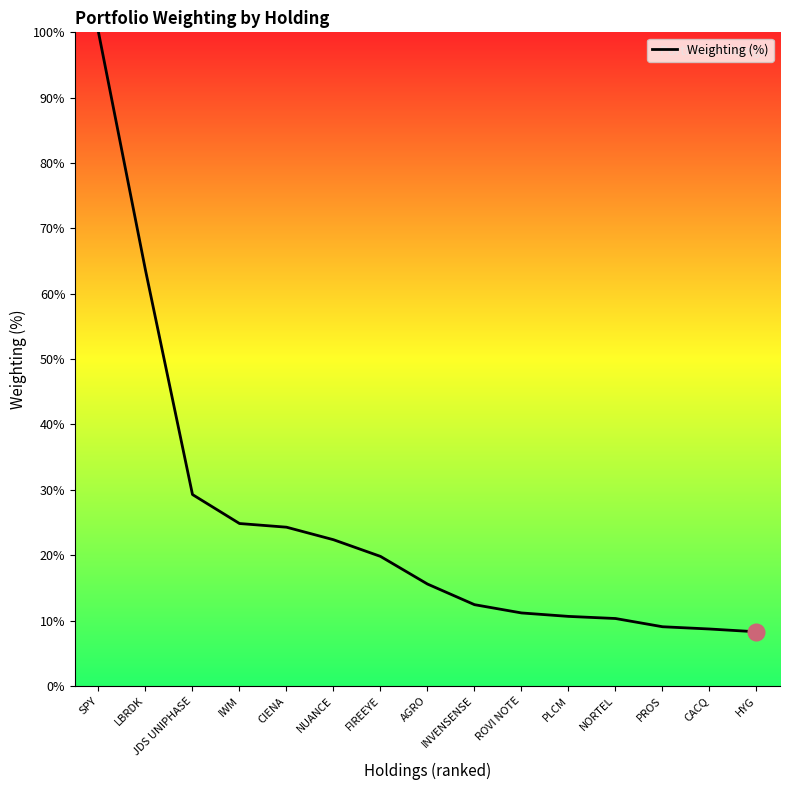

How many values are below 15?

7